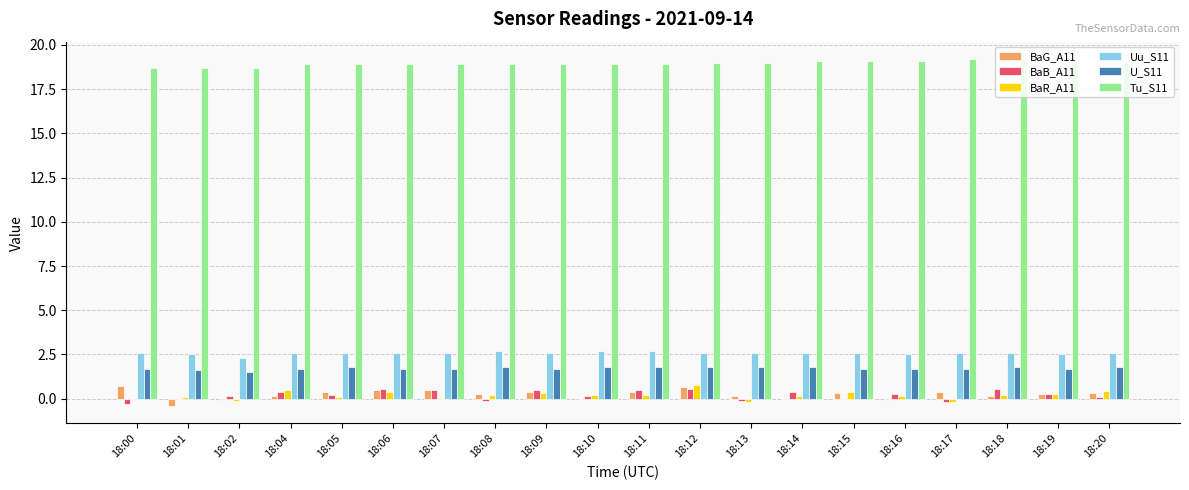

Is the value of BaR_A11 at 18:02 greater than the value of Uu_S11 at 18:05?

No